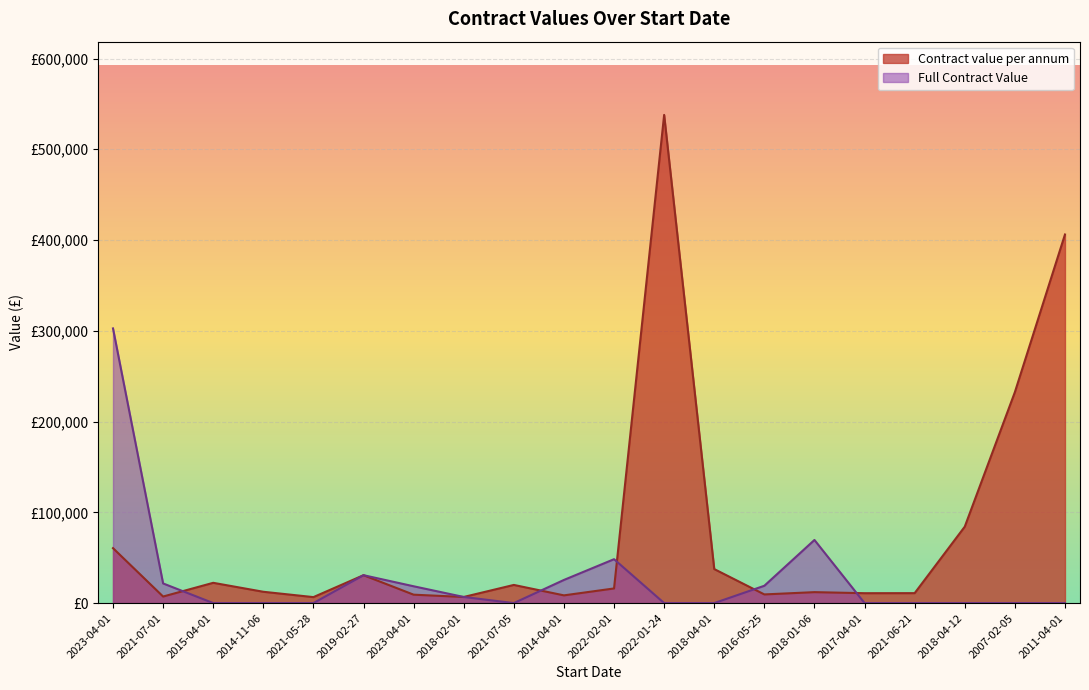

What is the label of the 2nd point from the left?

2021-07-01